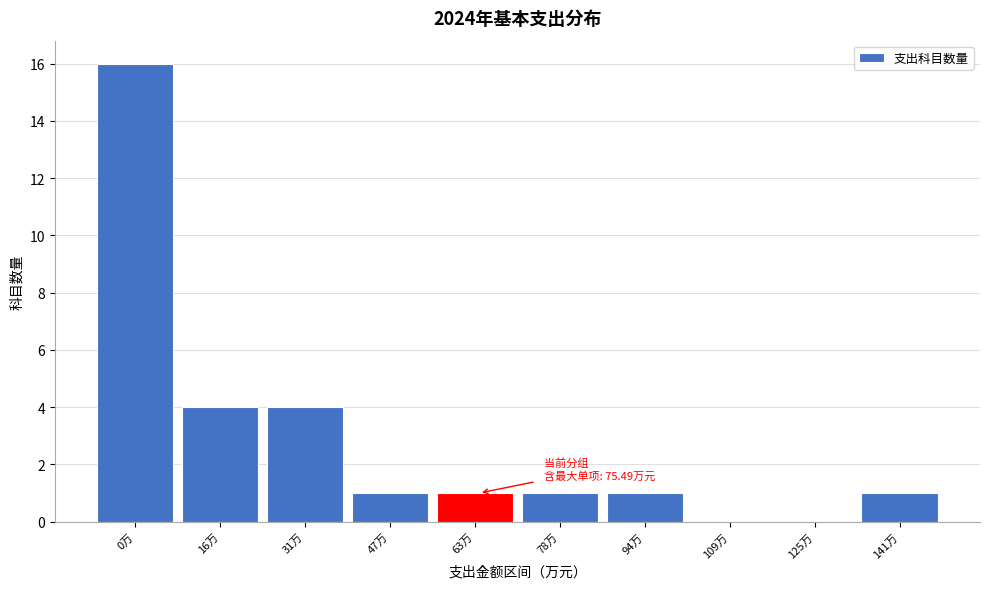

Reading left to right, list all the values displayed in this chart.

0万=16	16万=4	31万=4	47万=1	63万=1	78万=1	94万=1	109万=0	125万=0	141万=1